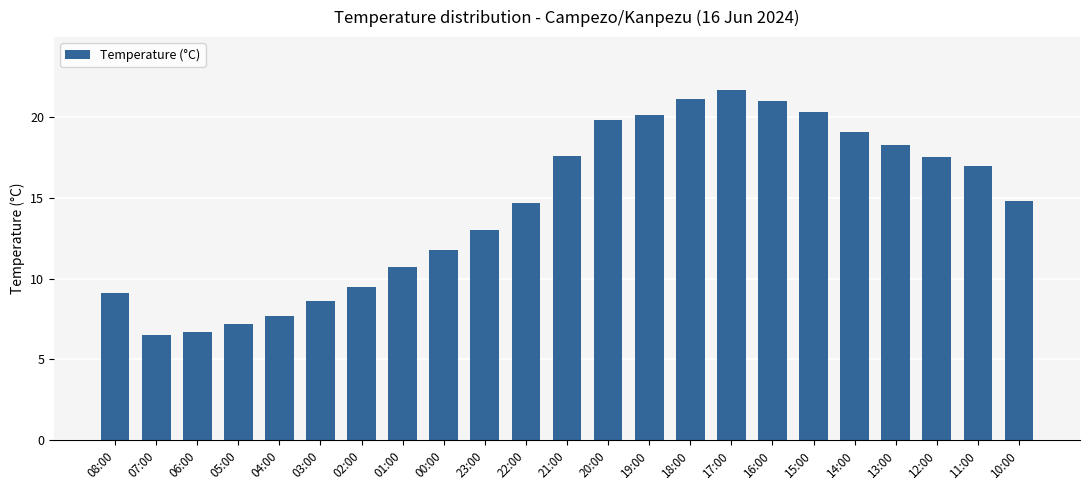

Which category has the highest value across all series?

17:00